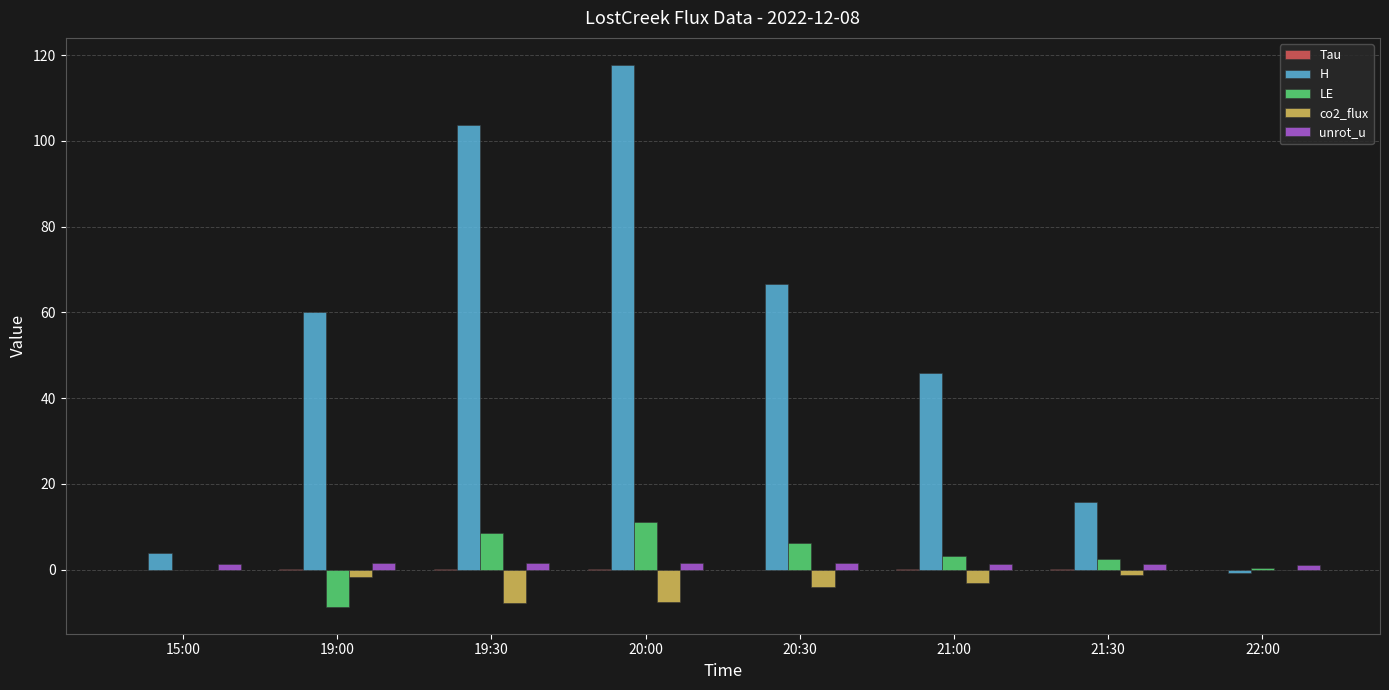

At which category is the sum across all series the highest?

20:00